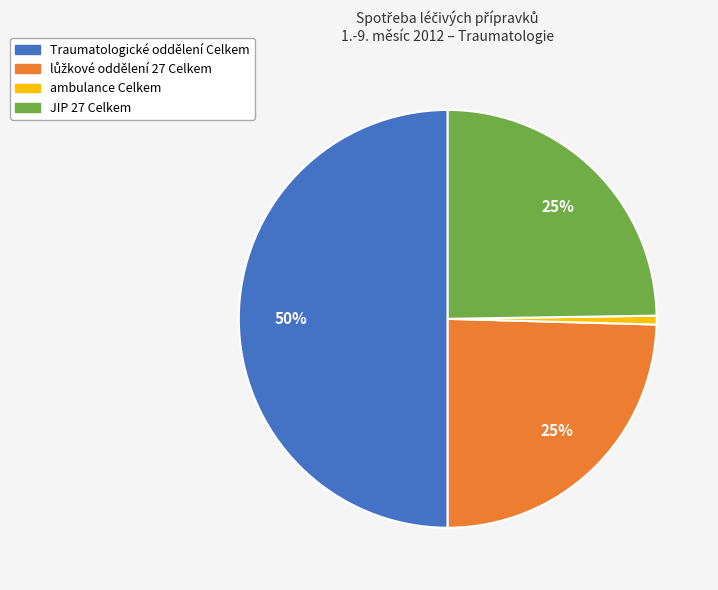

Is it true that Traumatologické oddělení Celkem is 56% of the pie?

False